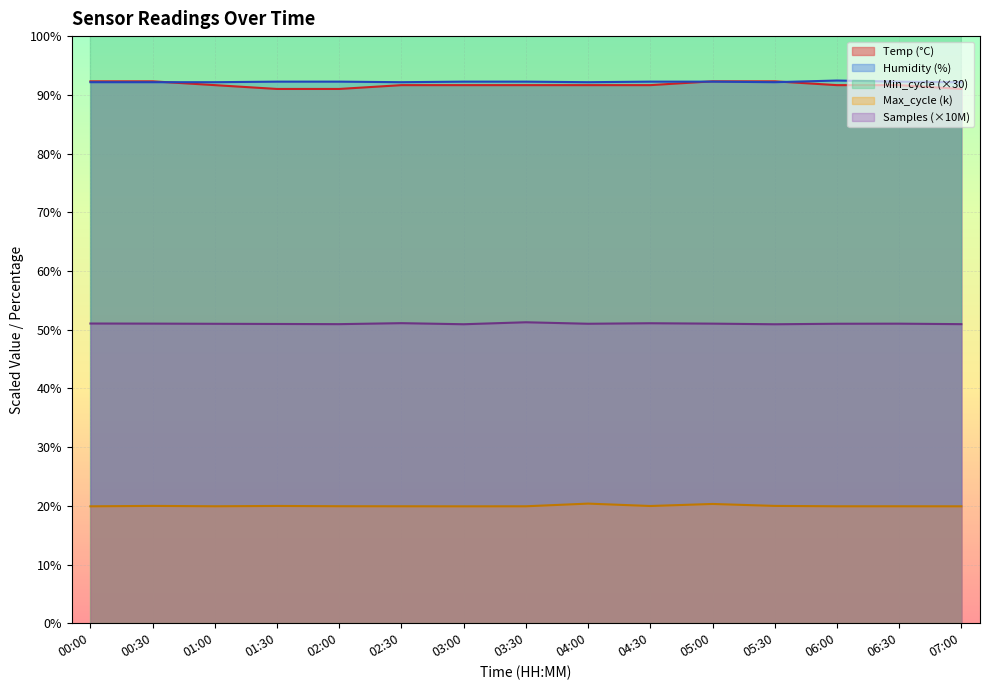

Which series has the largest total across all categories?

Humidity